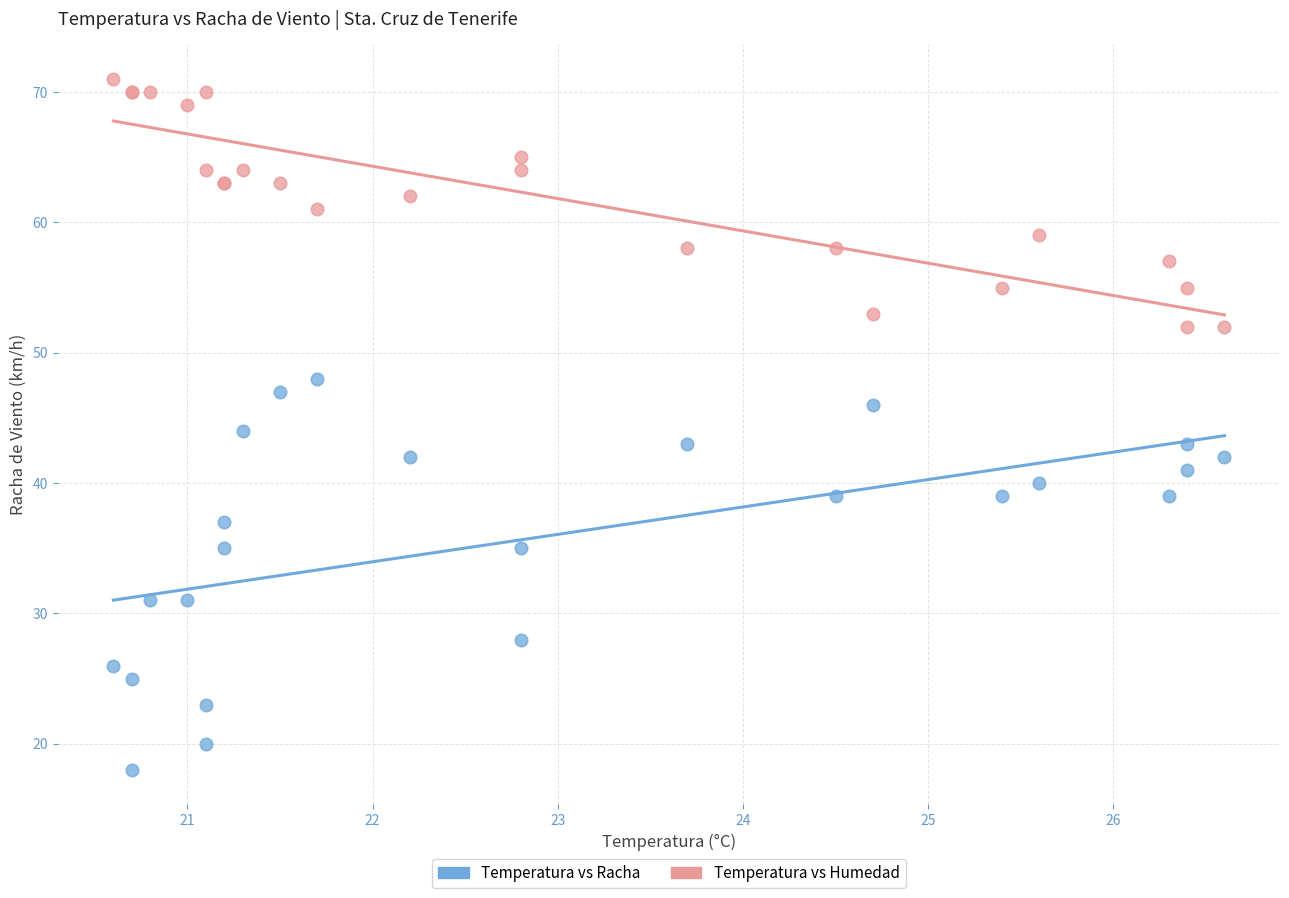

Which series contains the highest Y value?

Temperatura vs Humedad